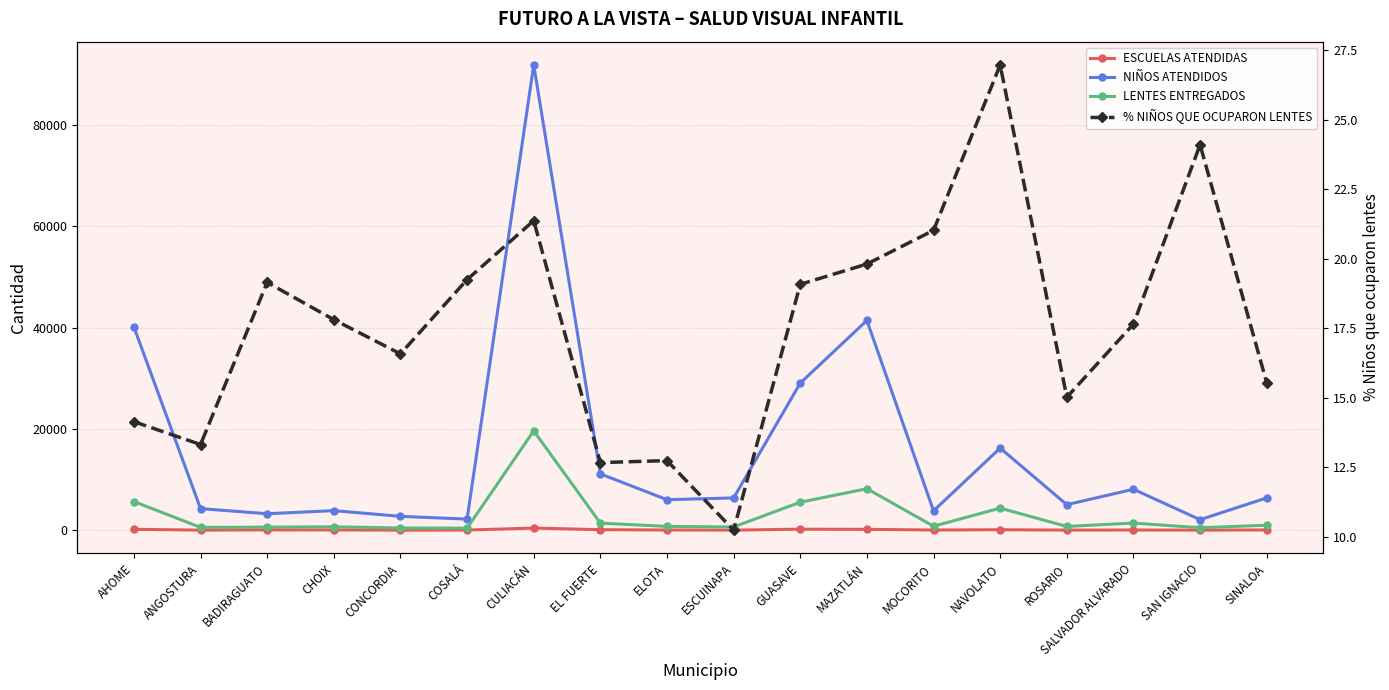

What is the approximate value of ESCUELAS ATENDIDAS at BADIRAGUATO?

78.0